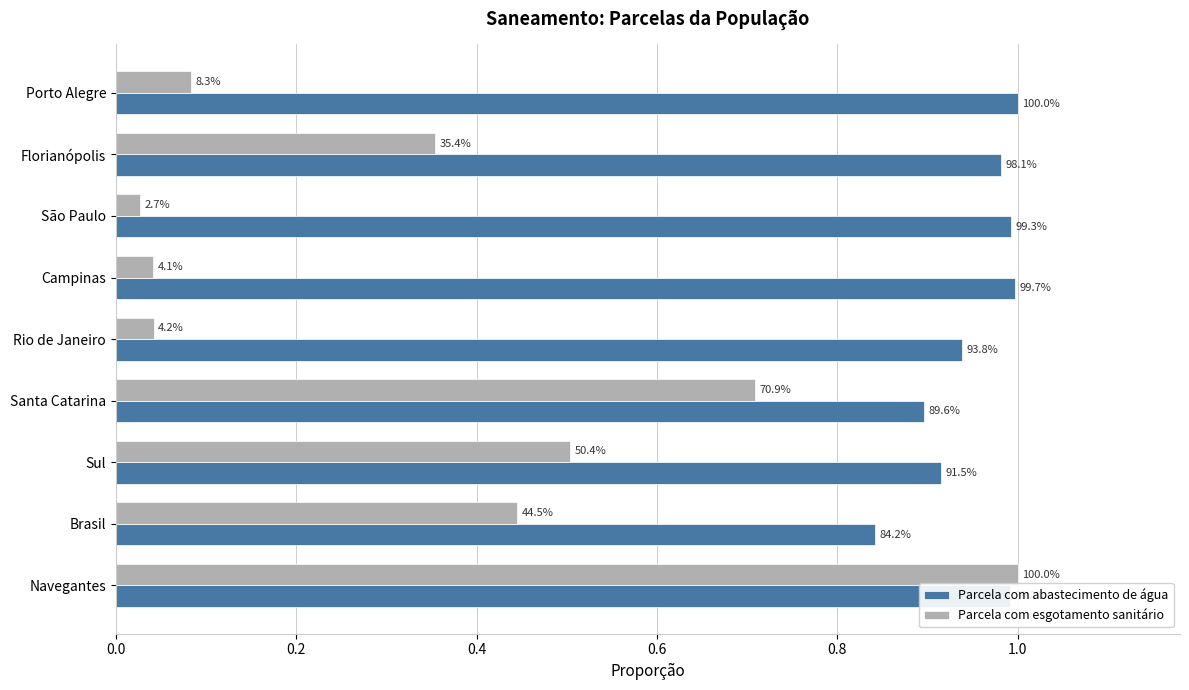

Which series has the largest range (max minus min)?

Parcela com esgotamento sanitário